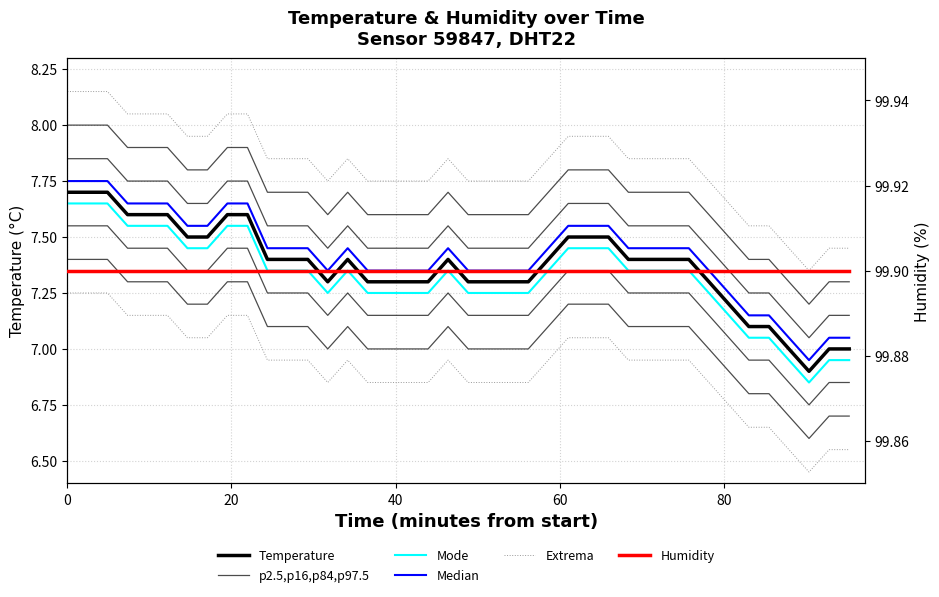

Which series has the largest total across all categories?

Humidity